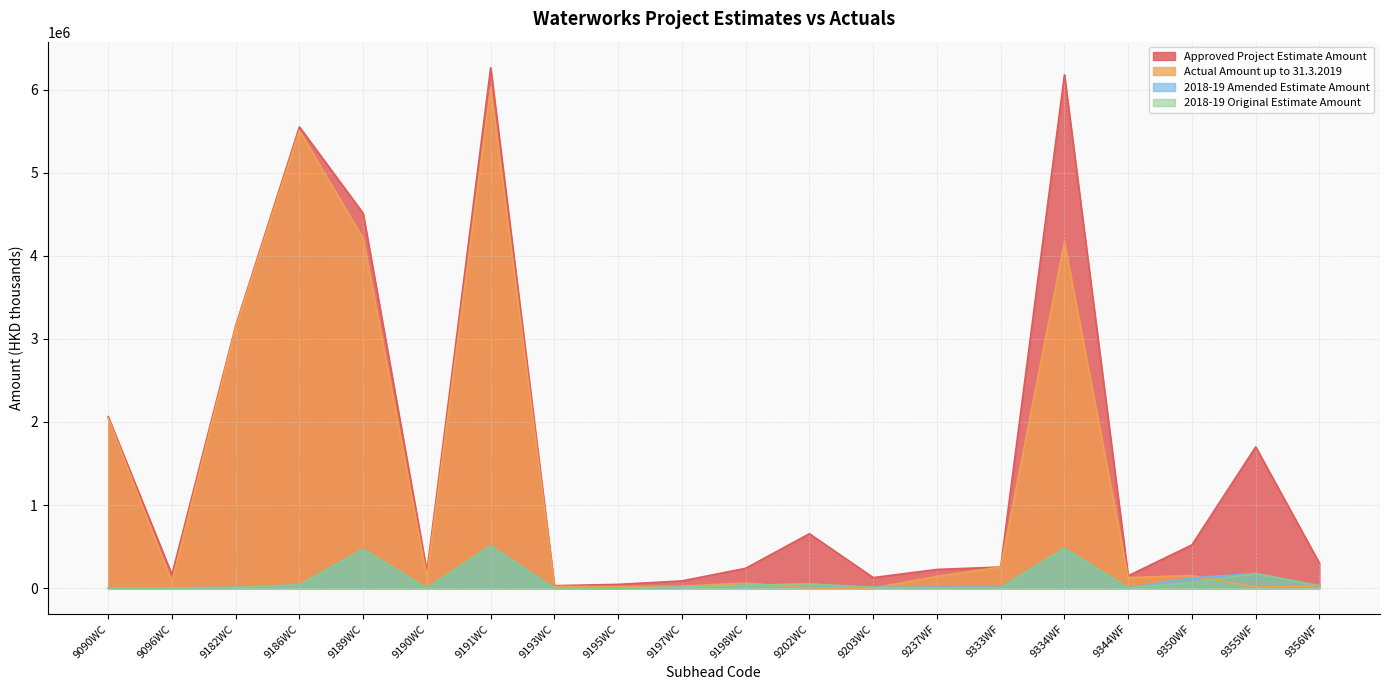

In 2018-19 Amended Estimate Amount, how many points are lower than both neighbors (excluding endpoints)?

4